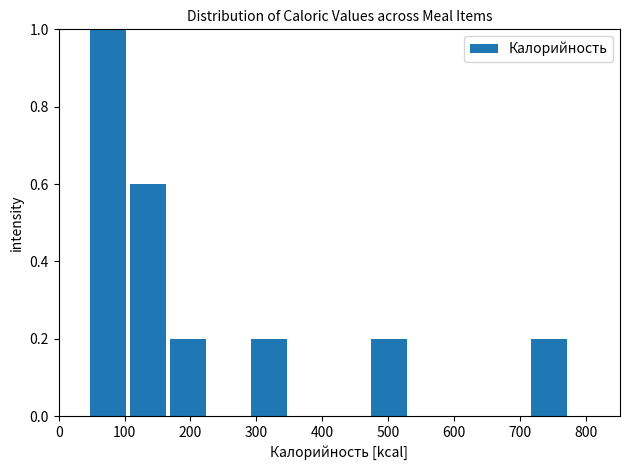

What is the height of the bar covering 470 to 530 on the x-axis? Neither the bar edges nor the heights are printed on the chart, so give them approximately, as read against the axes.

0.2